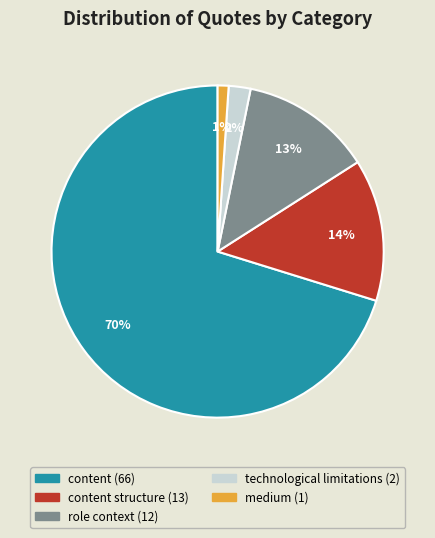

To the nearest percent, what is the average slice percentage?

20%